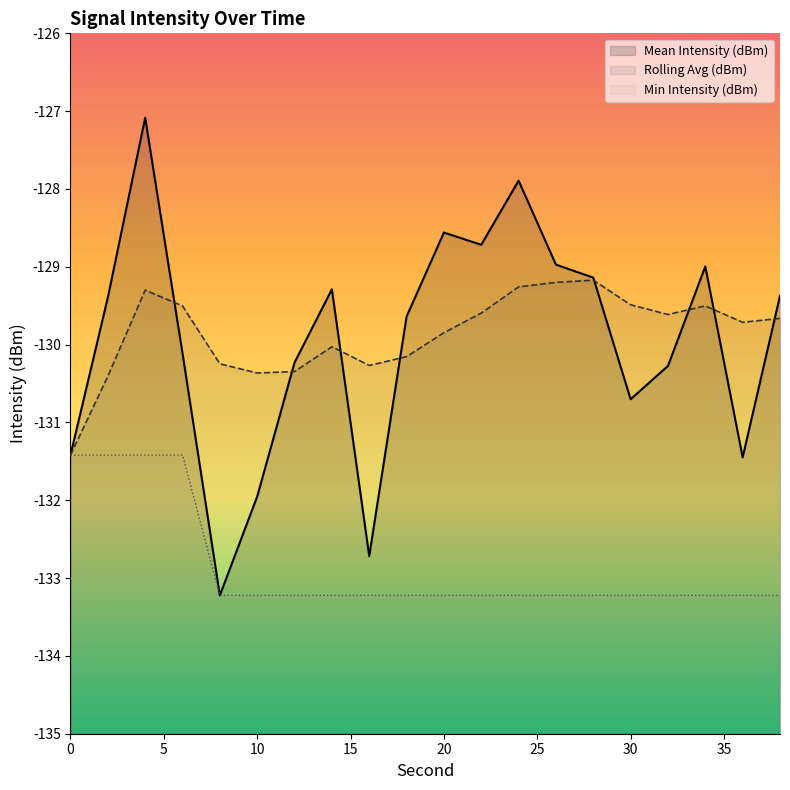

Reading left to right, what are all the values shown in this chart?

Mean Intensity (dBm): -131.4	-129.4	-127.1	-130.1	-133.2	-132.0	-130.2	-129.3	-132.7	-129.6	-128.6	-128.7	-127.9	-129.0	-129.1	-130.7	-130.3	-129.0	-131.4	-129.4
Rolling Avg (dBm): -131.4	-130.4	-129.3	-129.5	-130.2	-130.4	-130.3	-130.0	-130.3	-130.2	-129.8	-129.6	-129.3	-129.2	-129.2	-129.5	-129.6	-129.5	-129.7	-129.7
Min Intensity (dBm): -131.4	-131.4	-131.4	-131.4	-133.2	-133.2	-133.2	-133.2	-133.2	-133.2	-133.2	-133.2	-133.2	-133.2	-133.2	-133.2	-133.2	-133.2	-133.2	-133.2